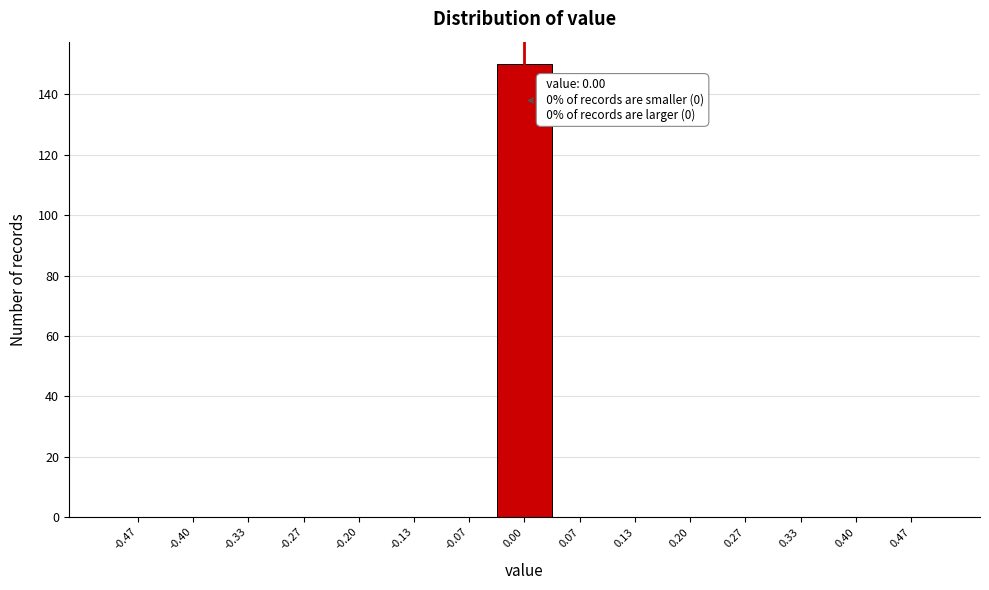

Over which range of the x-axis is the bar tallest?

-0.03 to 0.03